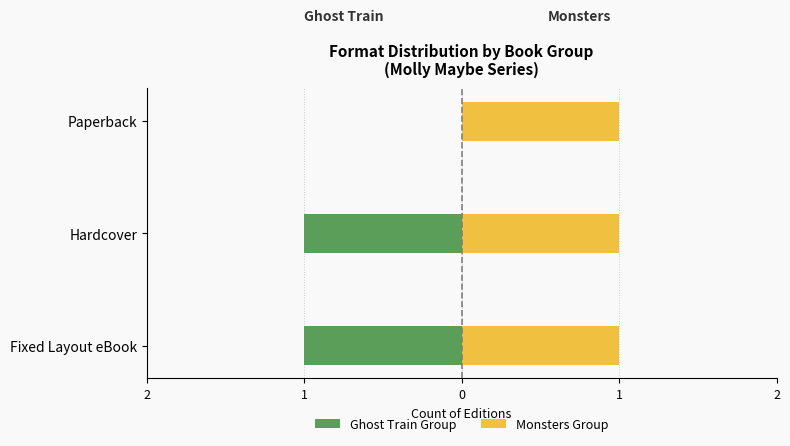

How many values in the Ghost Train Group series exceed -1?

1